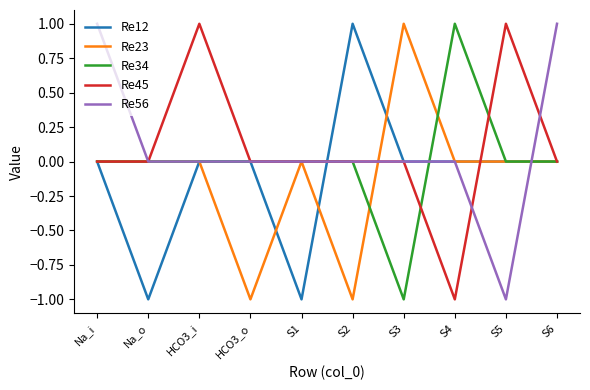

Is it true that Re45 equals 2 at S5?

False